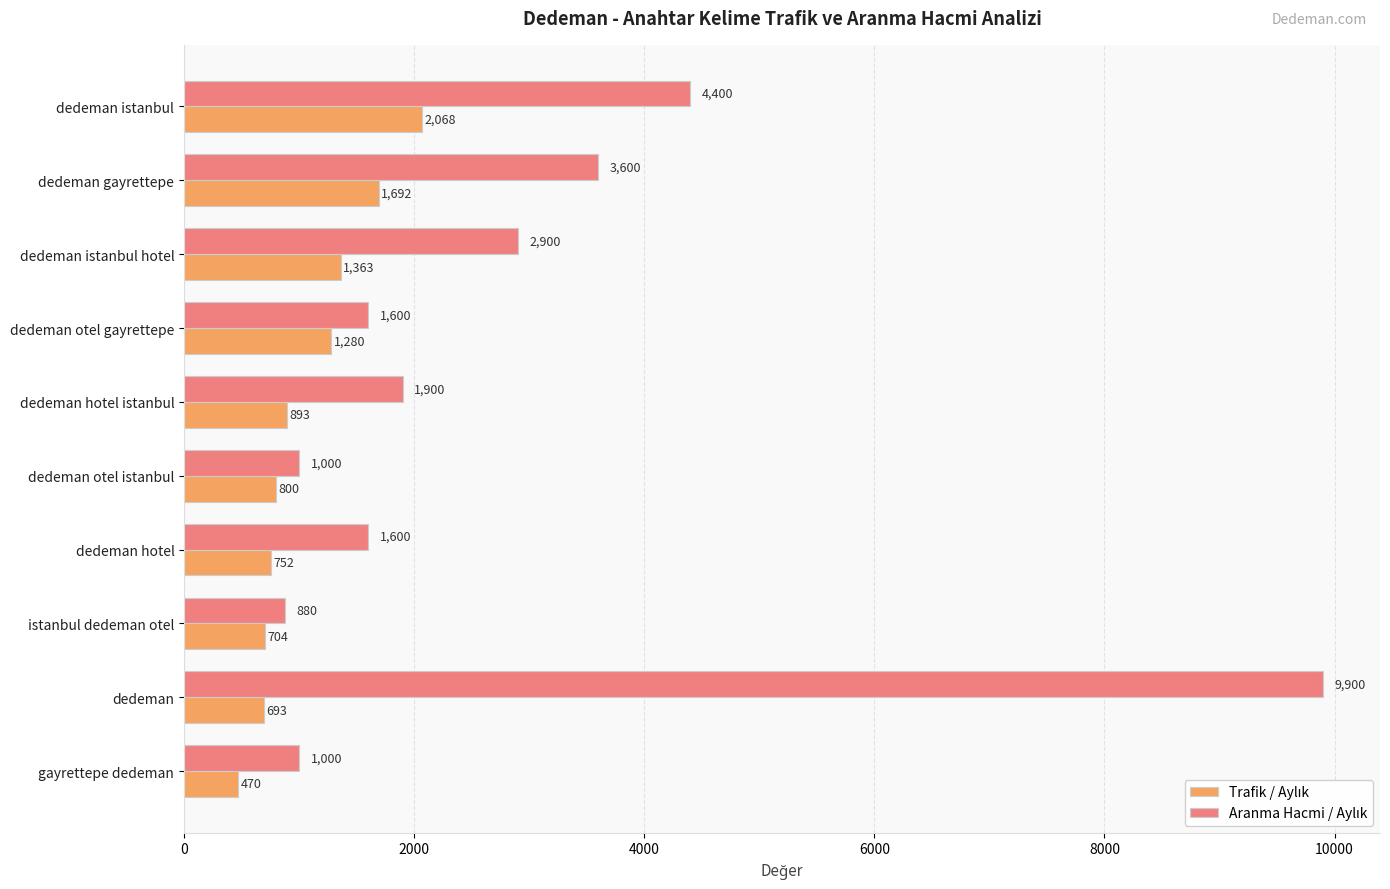

Which category has the highest value across all series?

dedeman